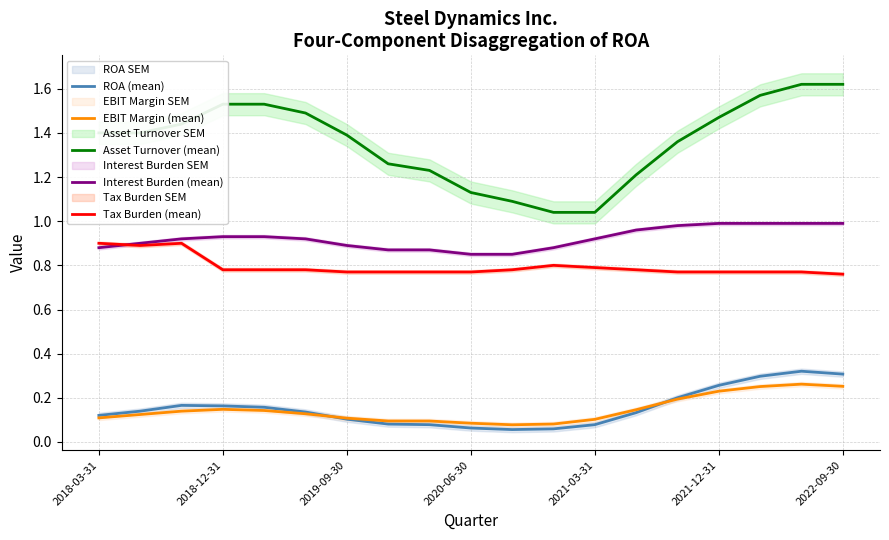

True or false: EBIT Margin (mean) and Interest Burden (mean) intersect in this chart.

False